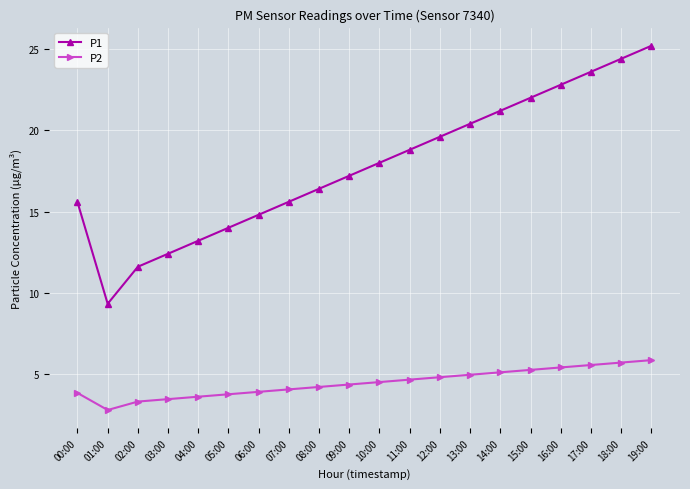

What is the label of the 7th point from the right?

13:00